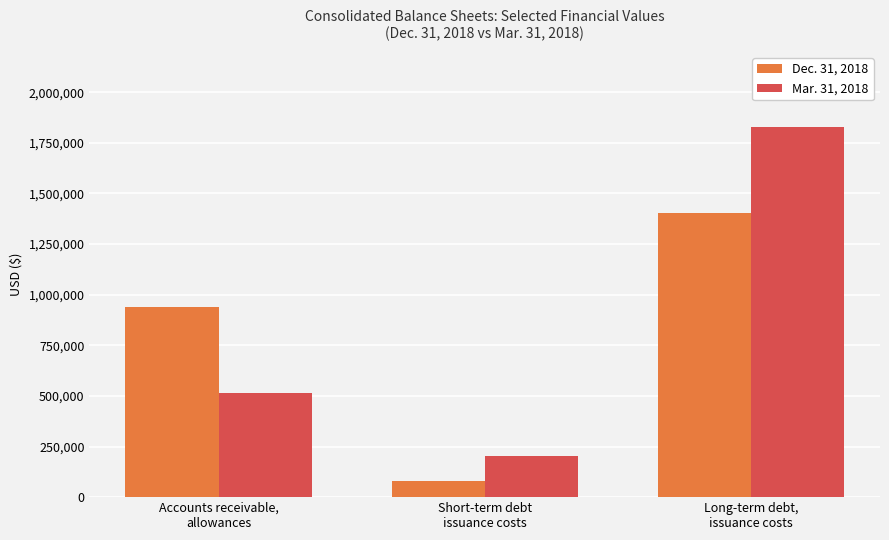

What position from the left is Short-term debt
issuance costs?

2